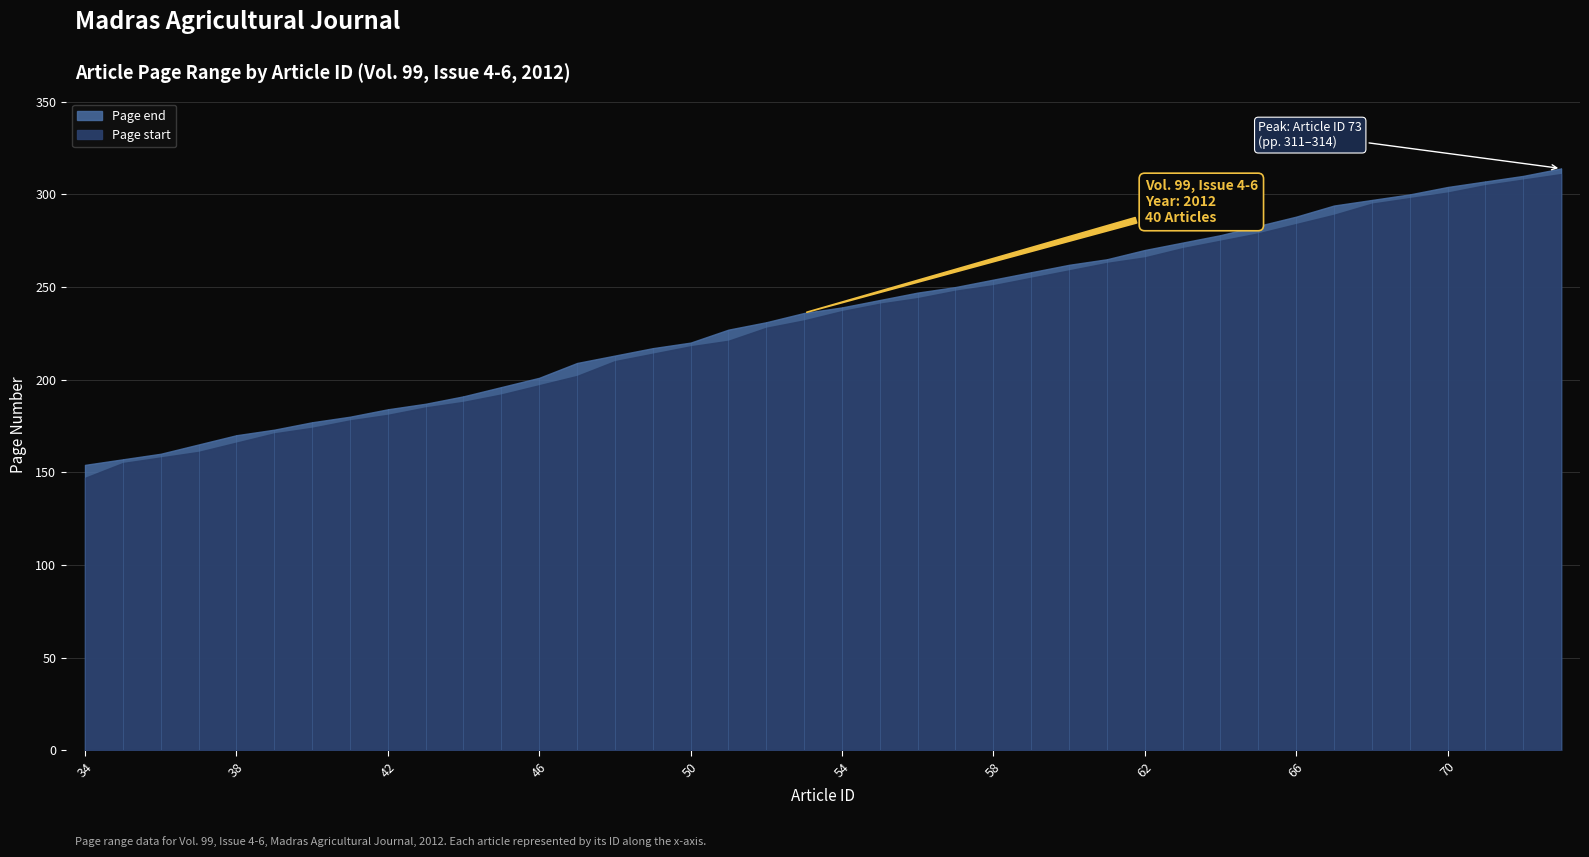

The value of Page end at 46 is 201. True or false?

True